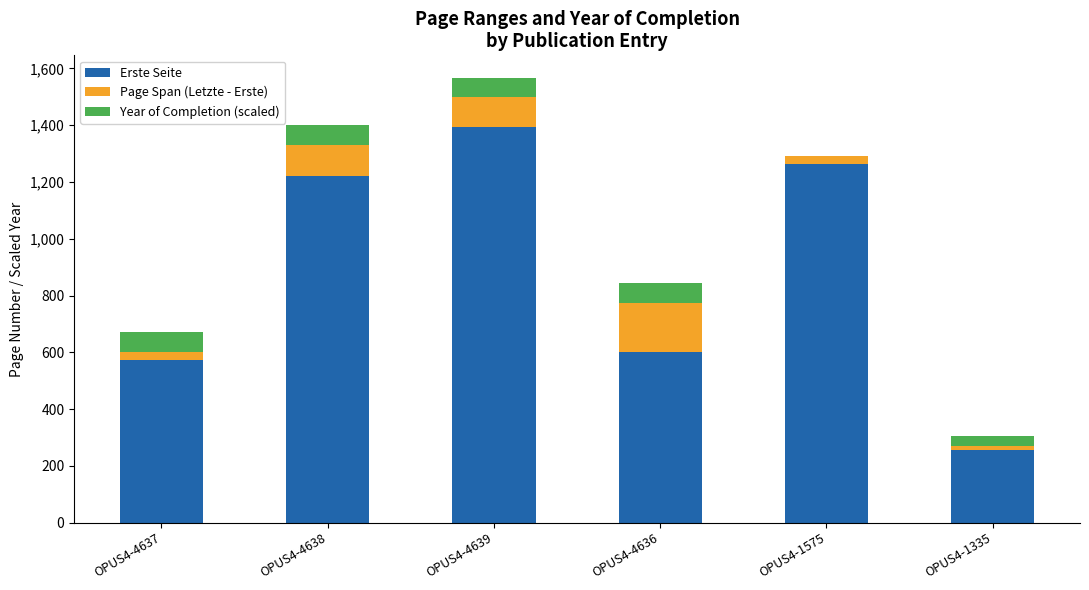

At which category is the sum across all series the highest?

OPUS4-4639